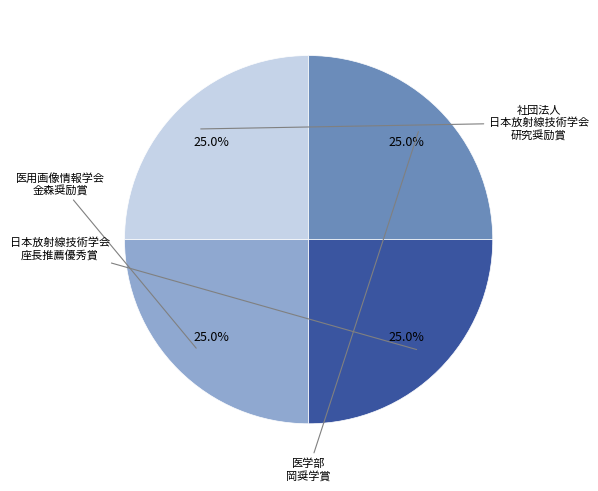

Does any single category account for the majority?

No